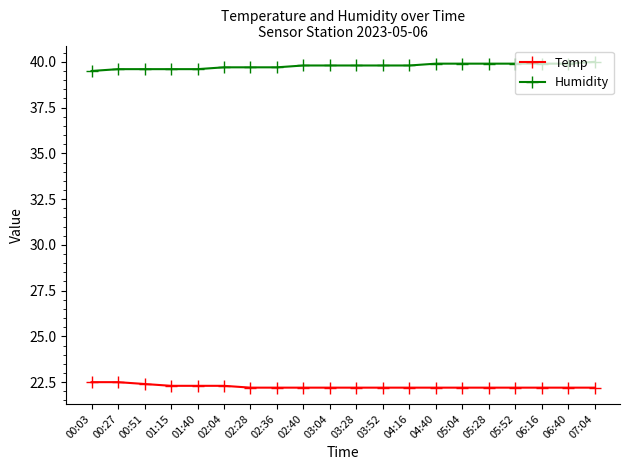

Count the Humidity values in the range 39 to 40.

20